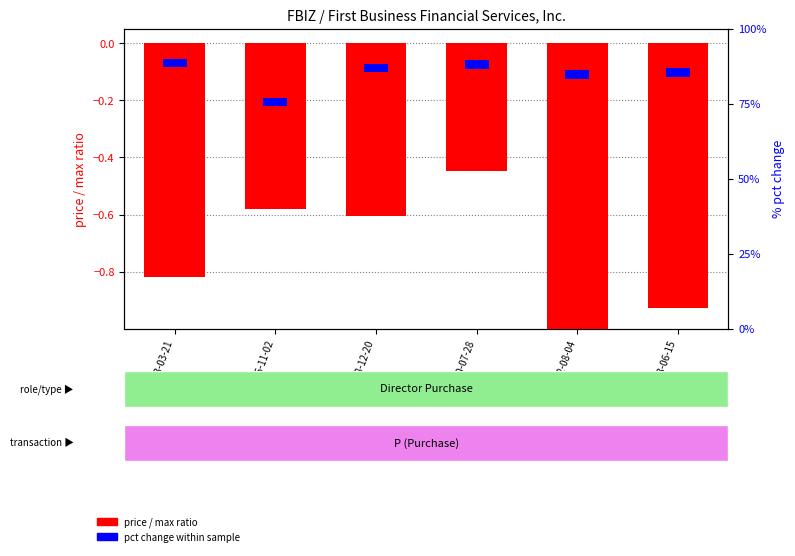

Is it true that the value at 2018-12-20 is -0.9?

False